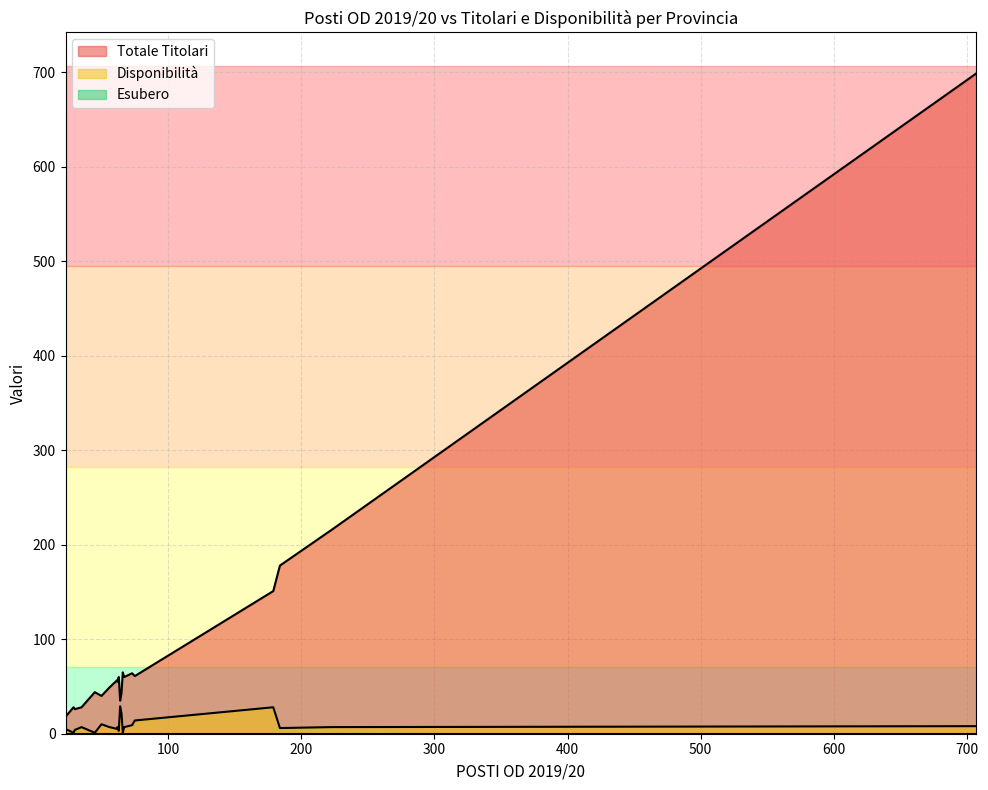

How many interior local valleys does the Titolari series have?

6